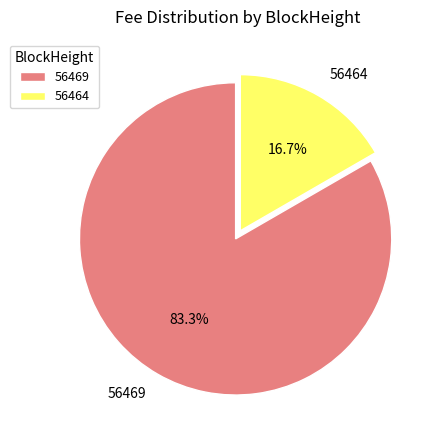

What percentage is the 56464 slice, to the nearest percent?

17%